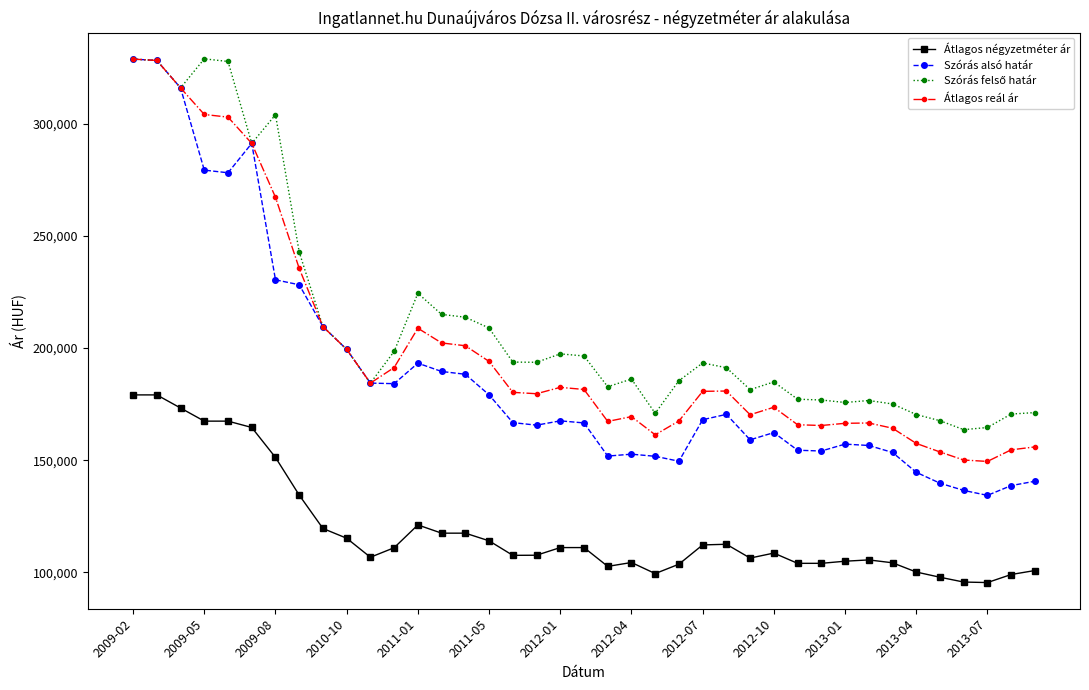

True or false: Átlagos reál ár has more than 0 points higher than both neighbors.

True